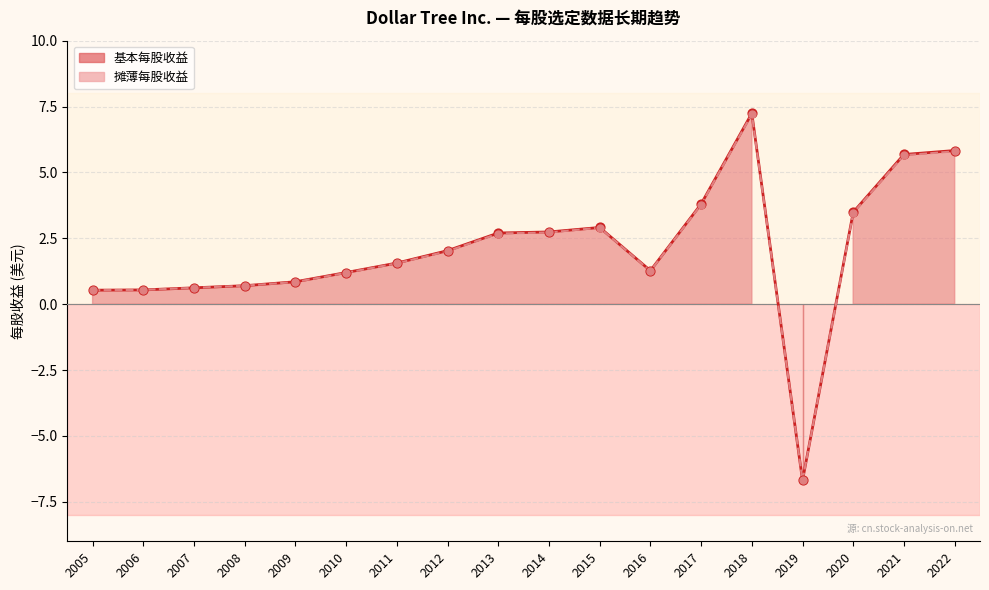

Which series reaches the maximum Y coordinate?

基本每股收益